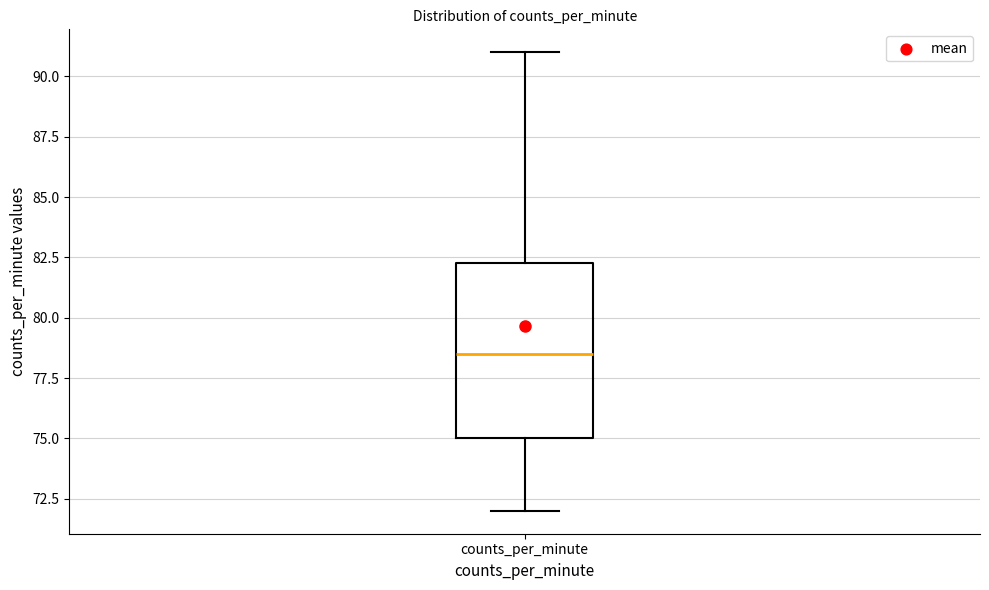

Where does the upper whisker of the box for counts_per_minute end on the y-axis? The values are not printed on the chart, so give them approximately, as read against the axis.

91.0